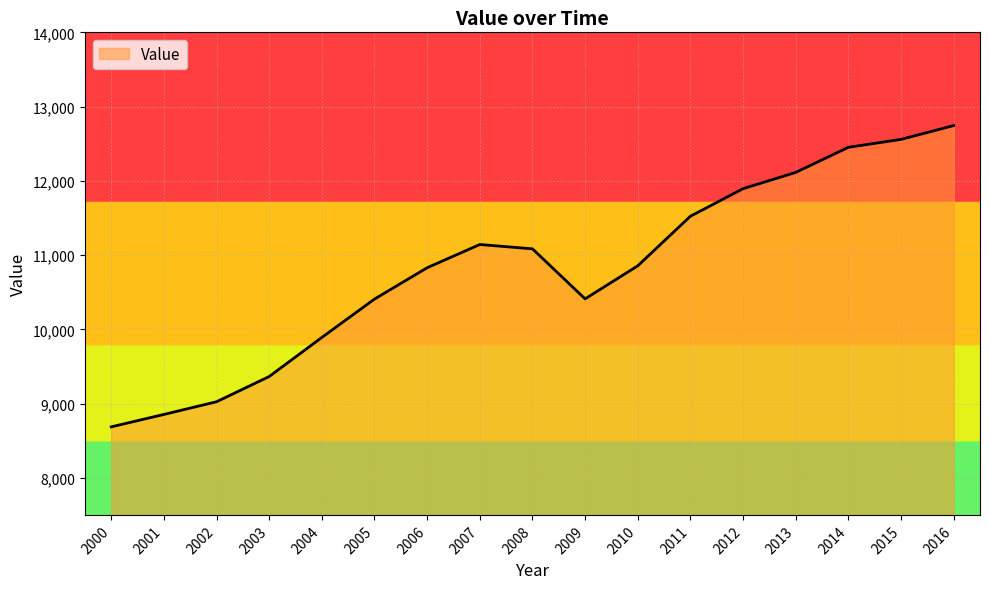

What is the approximate value at 2004?

9890